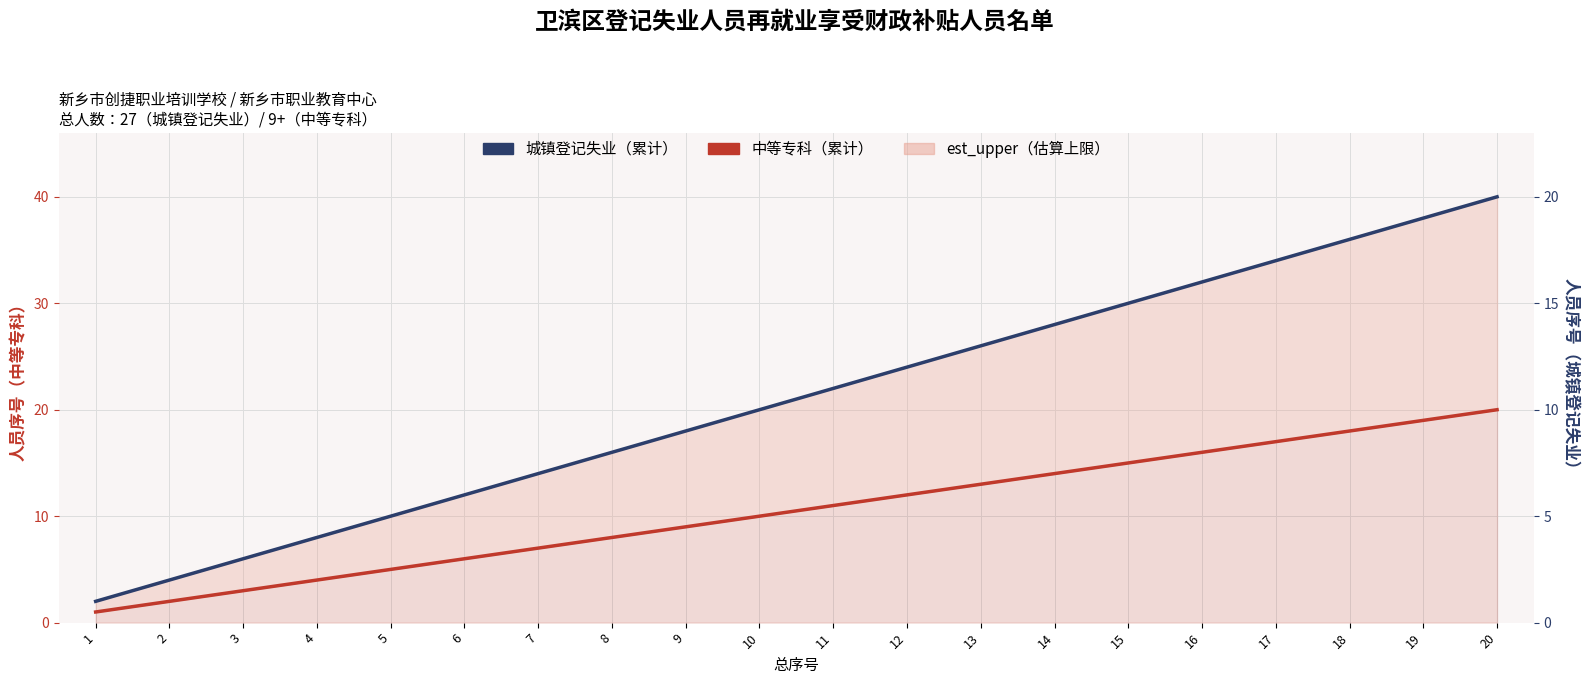

Which series has the largest total across all categories?

中等专科（累计）